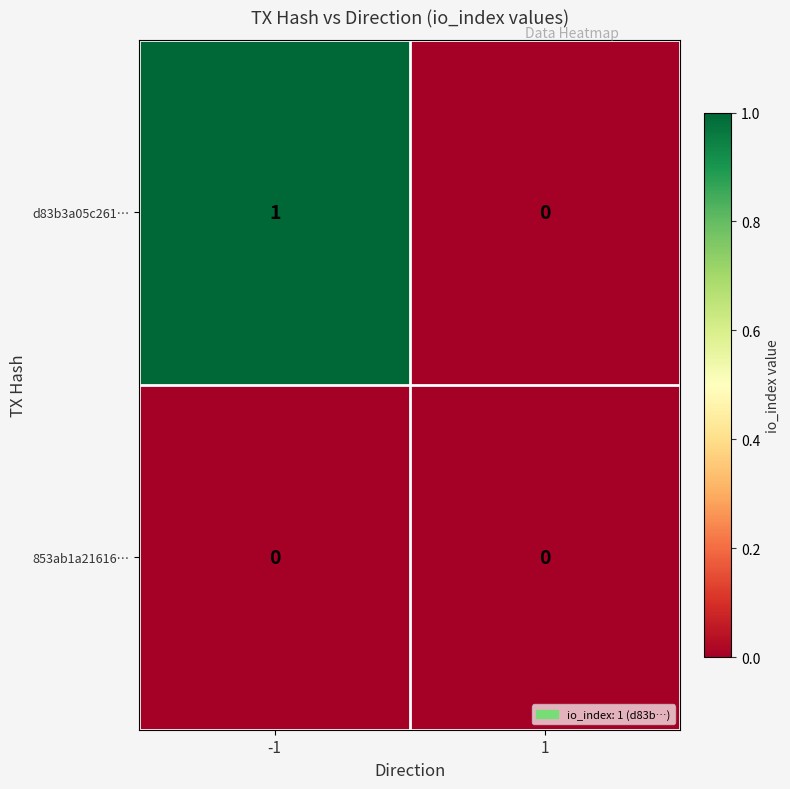

Is the value of 853ab1a21616… at -1 greater than the value of d83b3a05c261… at -1?

No